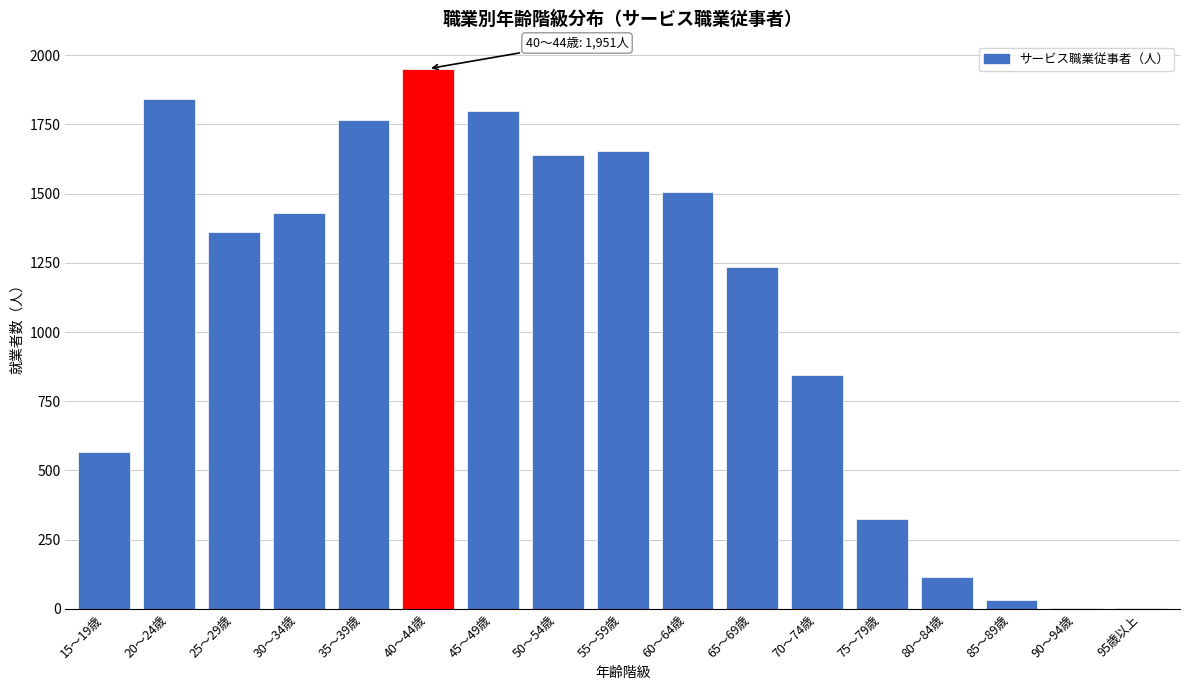

What is the sum of all values?

18070